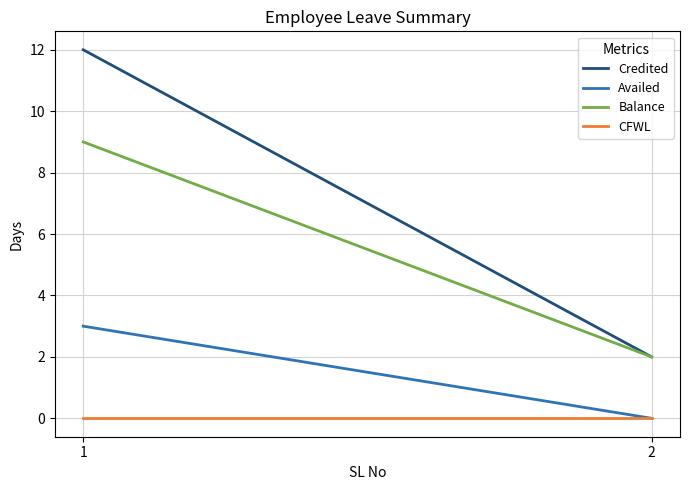

Which series has the widest spread of values?

Credited